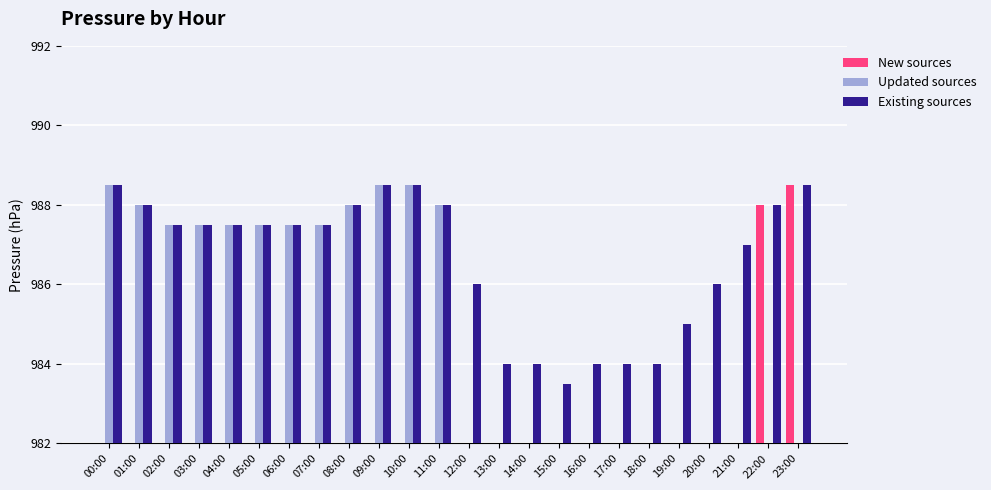

What is the label of the 17th bar from the right?

07:00